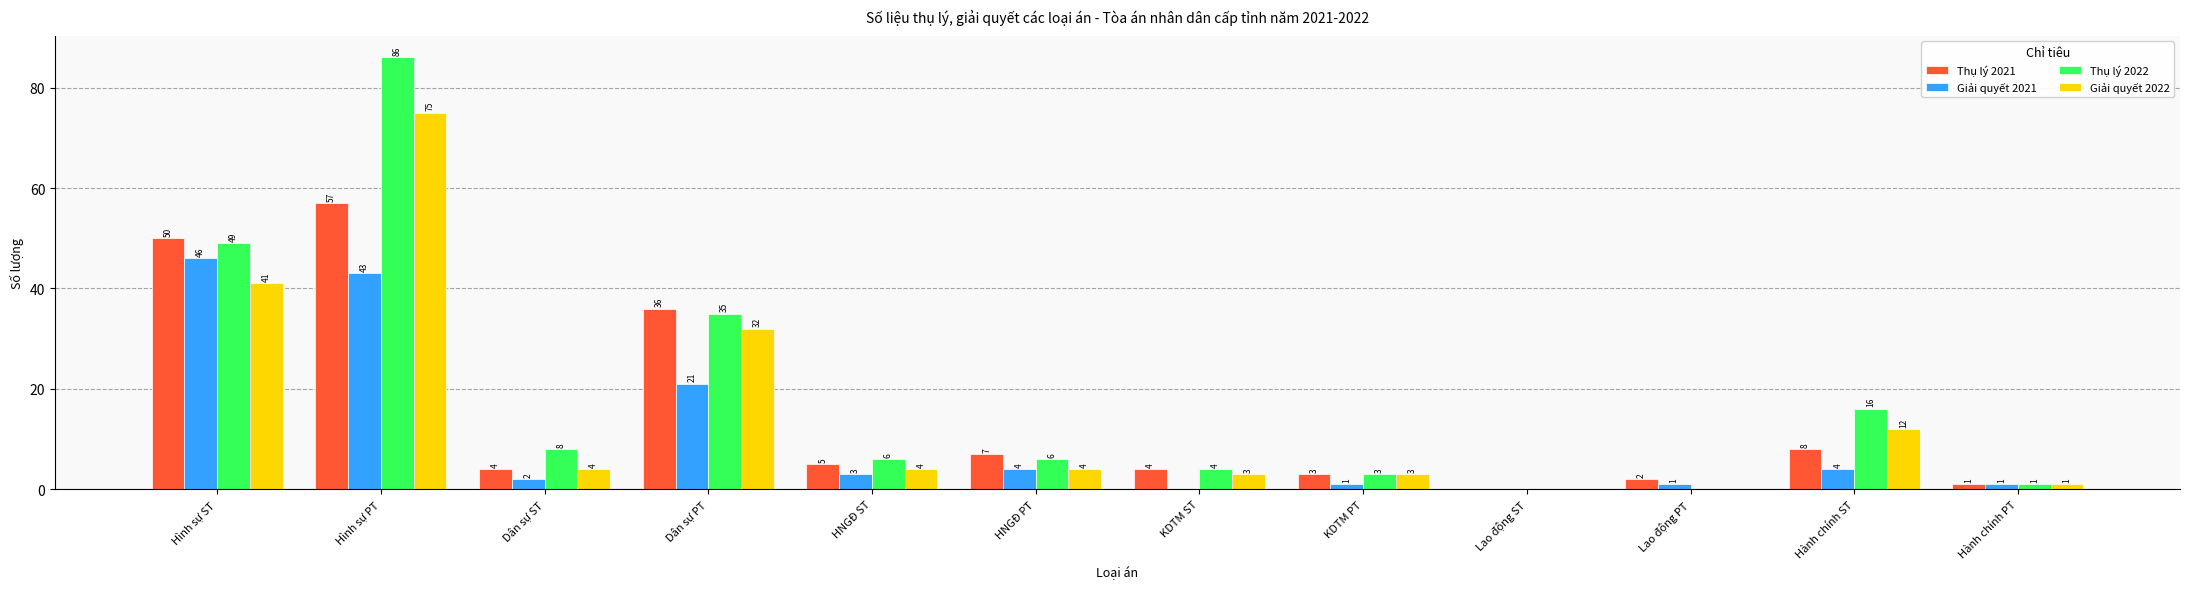

How many groups of bars are there?

12